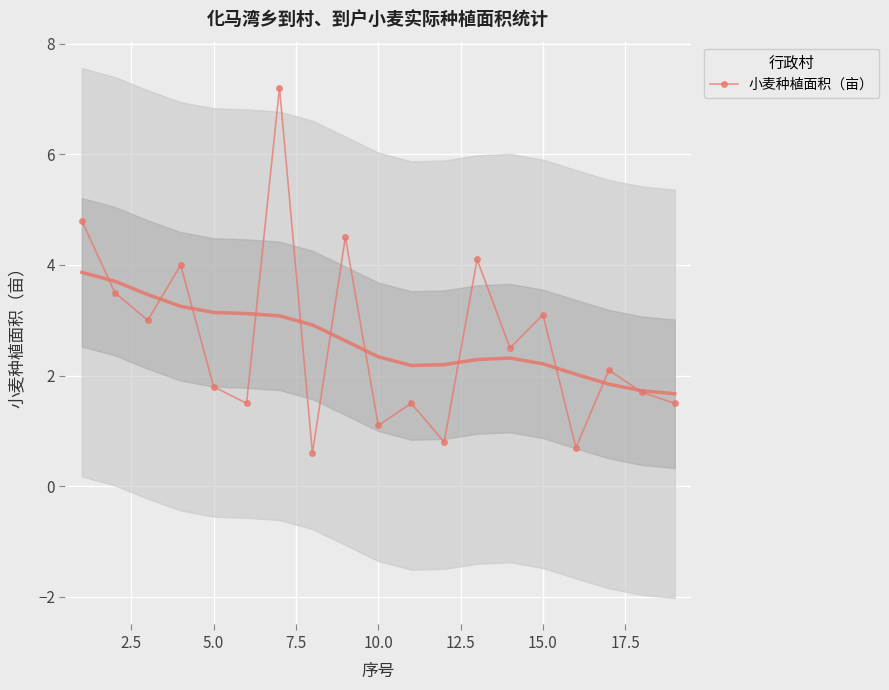

How many lines are shown in the chart?

1